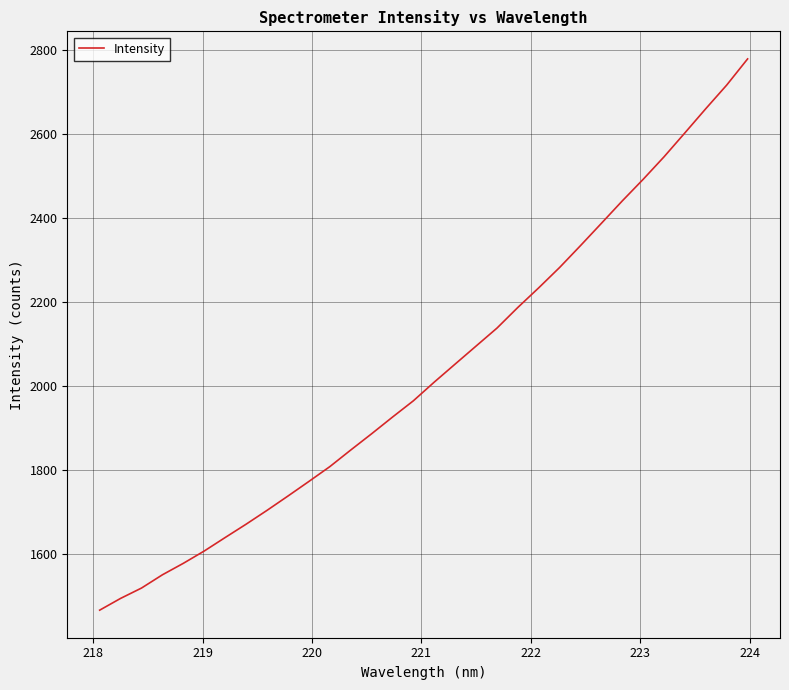

What is the difference between the maximum and minimum values?

1311.2